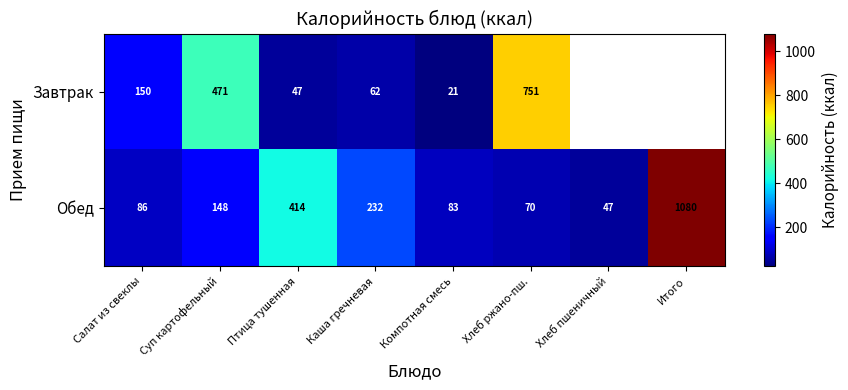

What is the average value of the Обед series?

270.0